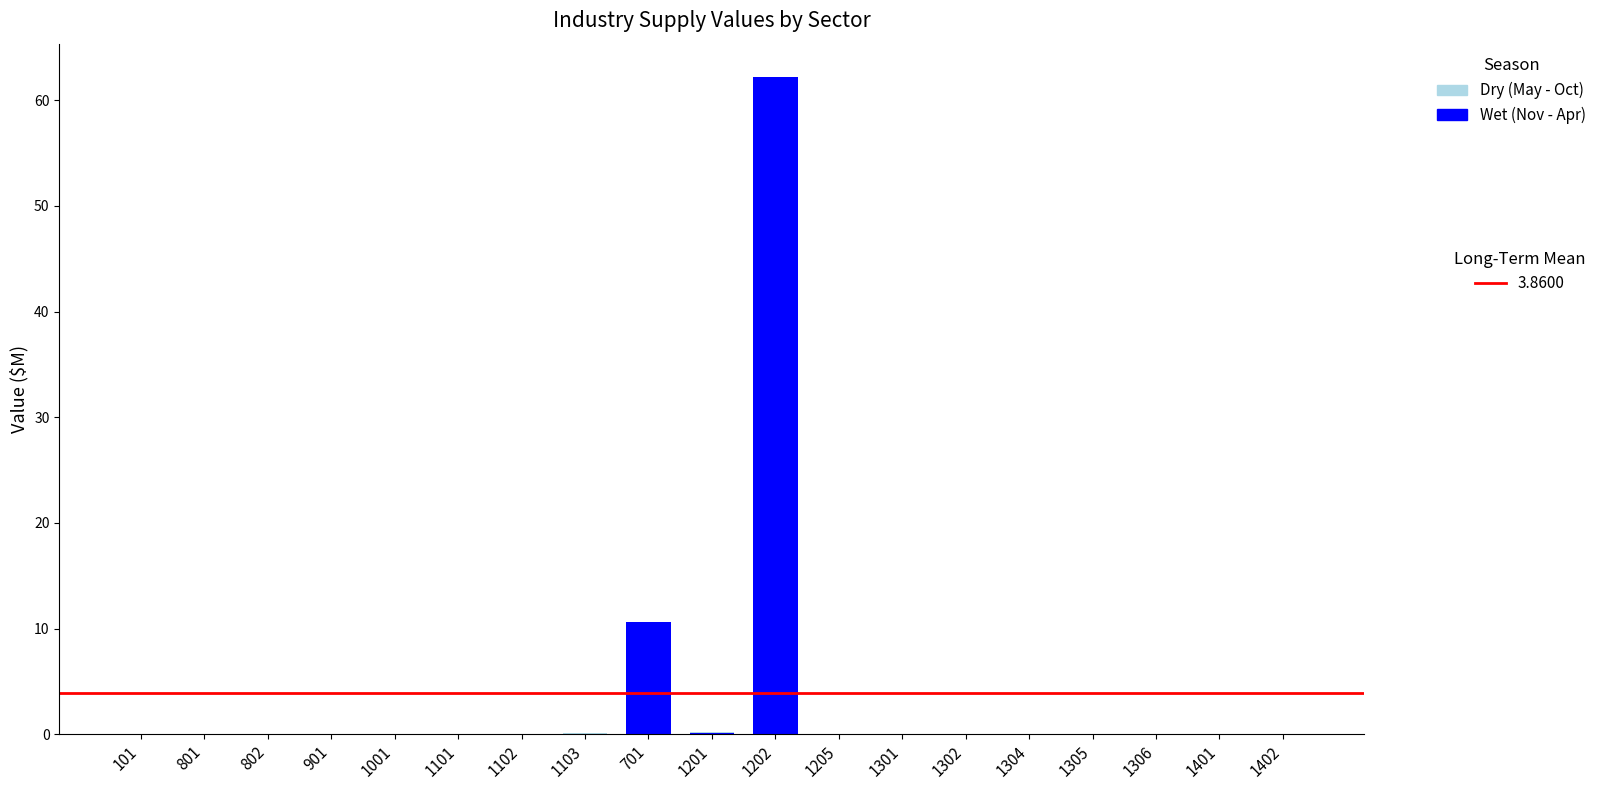

Count the number of categories in the chart.

19